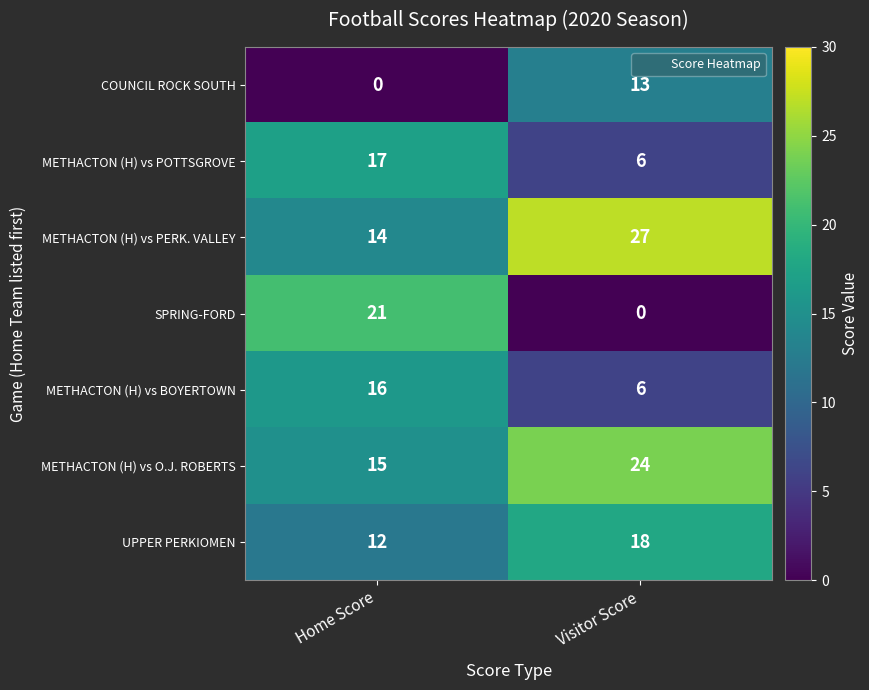

Reading left to right, list all the values displayed in this chart.

COUNCIL ROCK SOUTH: Home Score=0	Visitor Score=13
METHACTON (H) vs POTTSGROVE: Home Score=17	Visitor Score=6
METHACTON (H) vs PERK. VALLEY: Home Score=14	Visitor Score=27
SPRING-FORD: Home Score=21	Visitor Score=0
METHACTON (H) vs BOYERTOWN: Home Score=16	Visitor Score=6
METHACTON (H) vs O.J. ROBERTS: Home Score=15	Visitor Score=24
UPPER PERKIOMEN: Home Score=12	Visitor Score=18